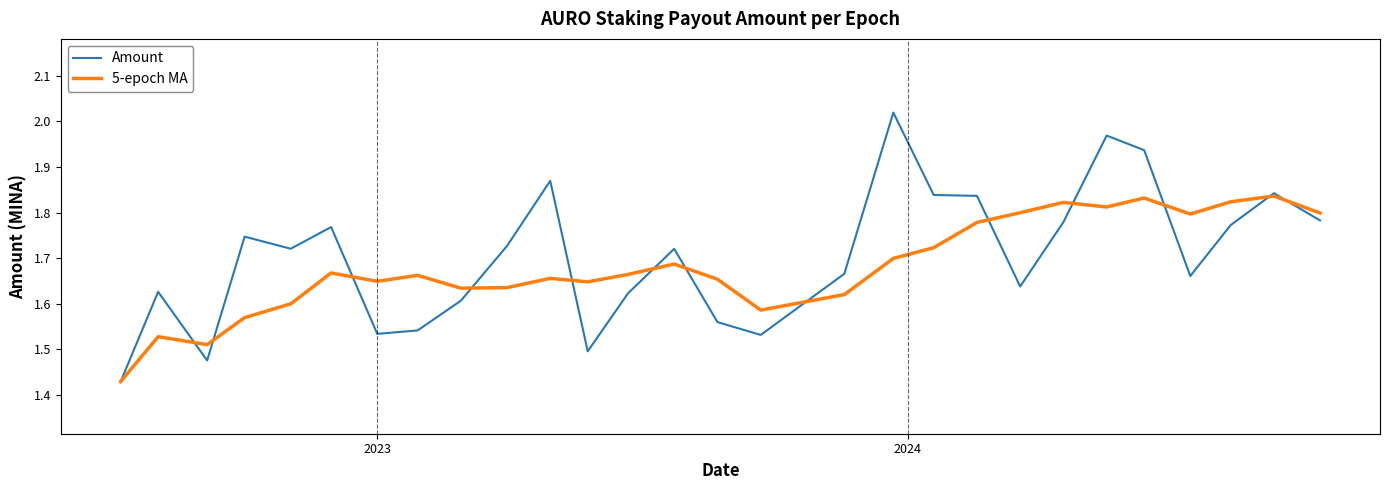

Which series has the largest range (max minus min)?

Amount